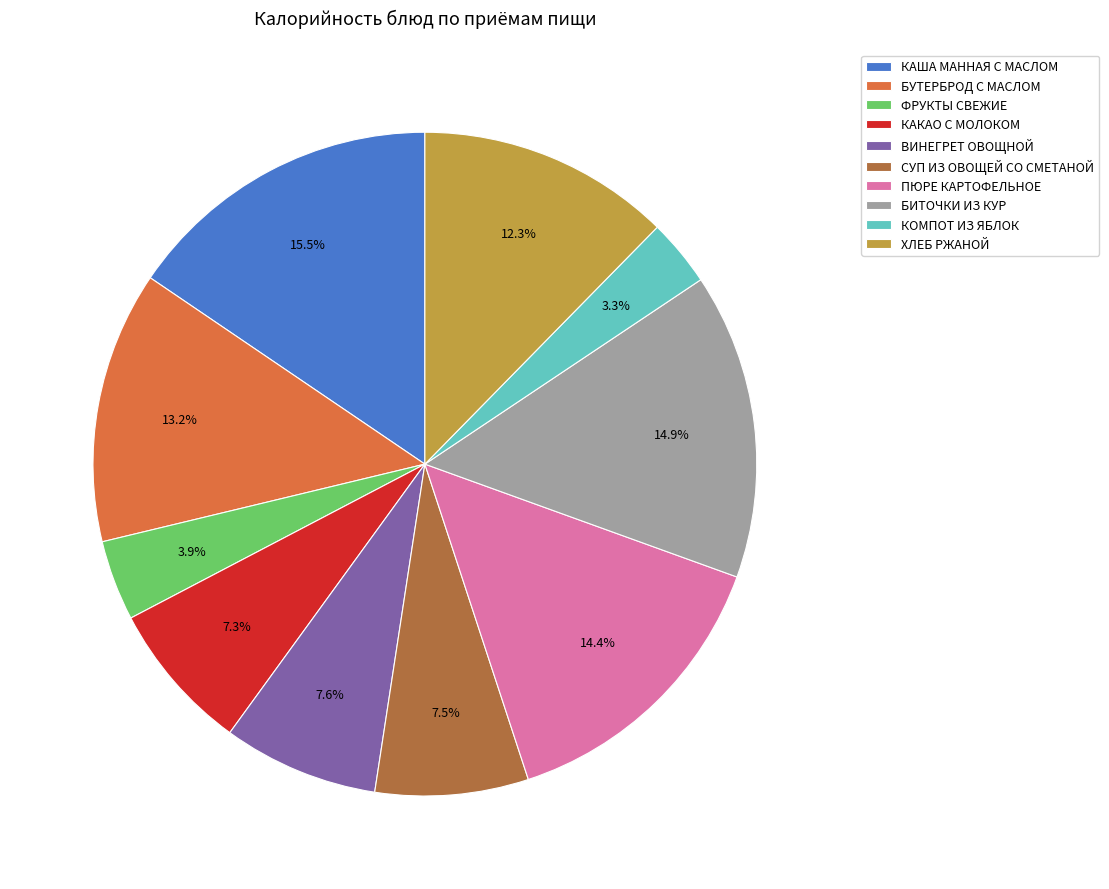

What percentage do СУП ИЗ ОВОЩЕЙ СО СМЕТАНОЙ and КАША МАННАЯ С МАСЛОМ together represent?

23.0%